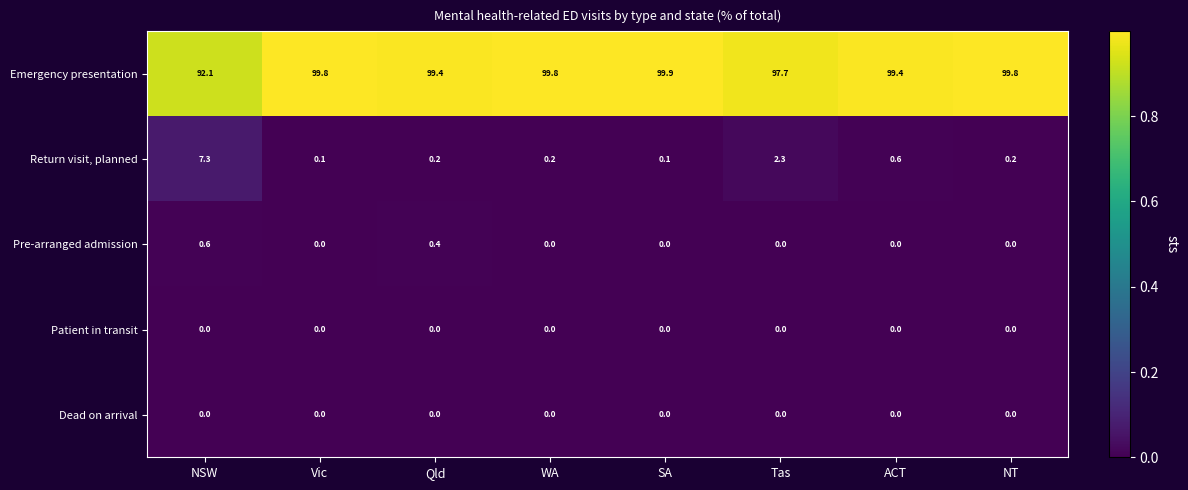

At which label does Emergency presentation first exceed 99?

Vic